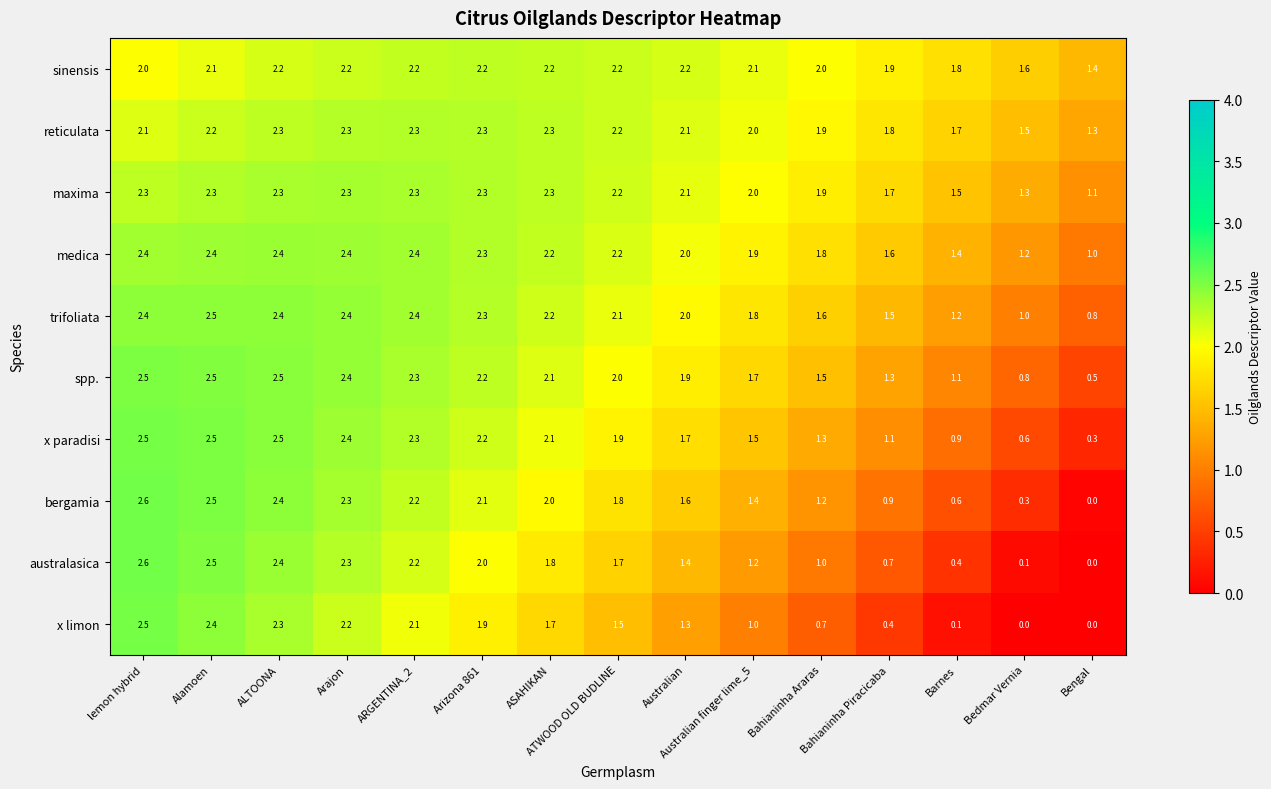

What is the greatest value displayed?

2.6